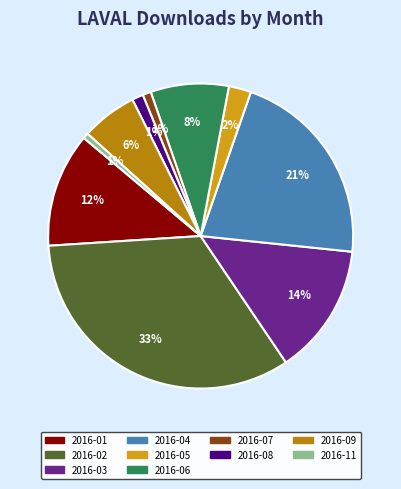

Is there a majority slice in this chart?

No